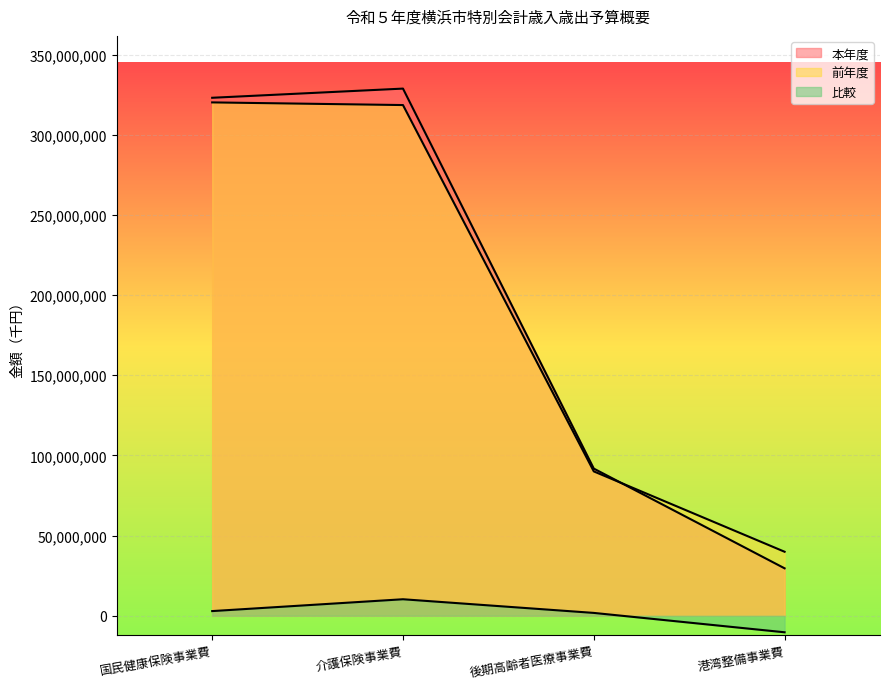

True or false: 前年度 and 本年度 intersect in this chart.

True